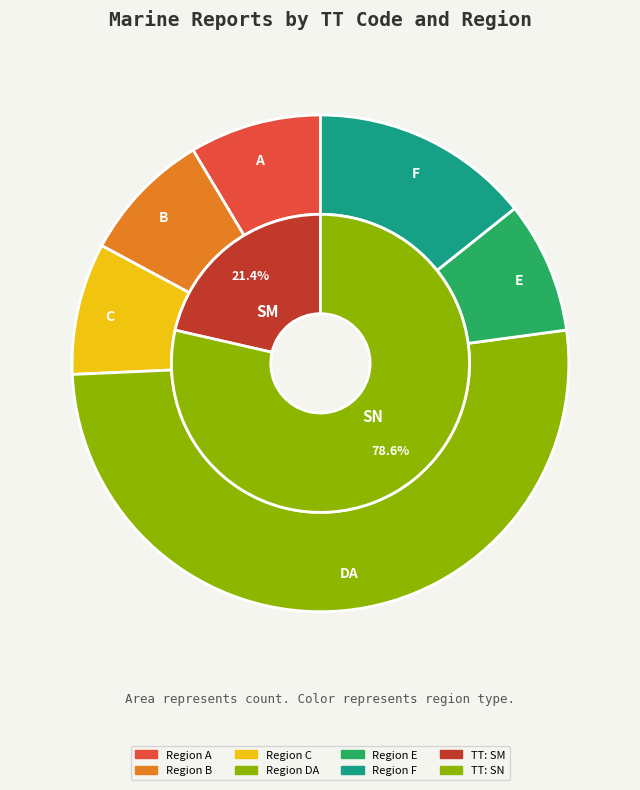

To the nearest percent, what is the average slice percentage?

50%